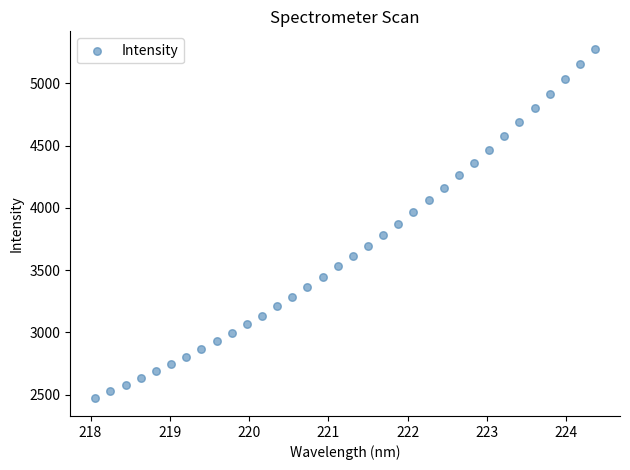

What is the range of X values (max minus min)?

6.3